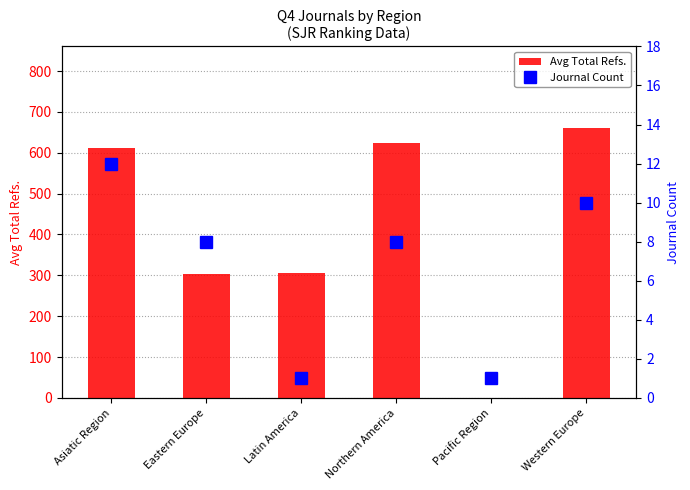

What is the spread (max minus min) of values at Asiatic Region?

600.0